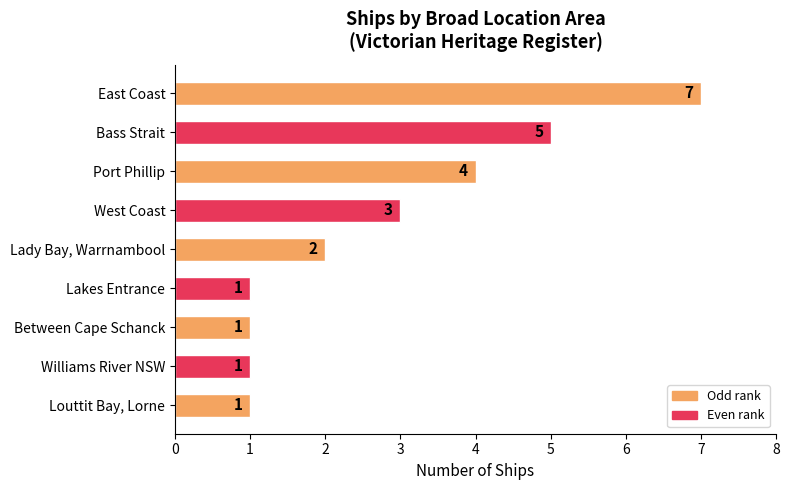

What is the ratio of the value at Port Phillip to the value at Between Cape Schanck?

4.0